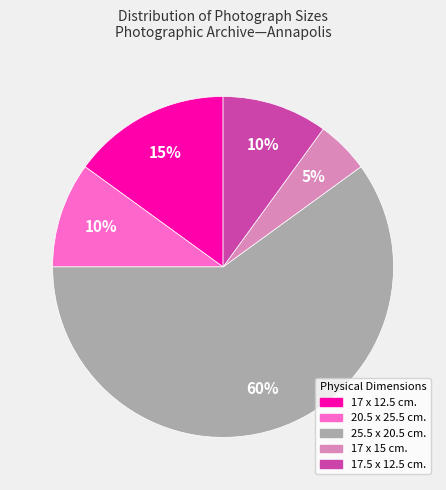

Which category has the biggest portion of the pie?

25.5 x 20.5 cm.